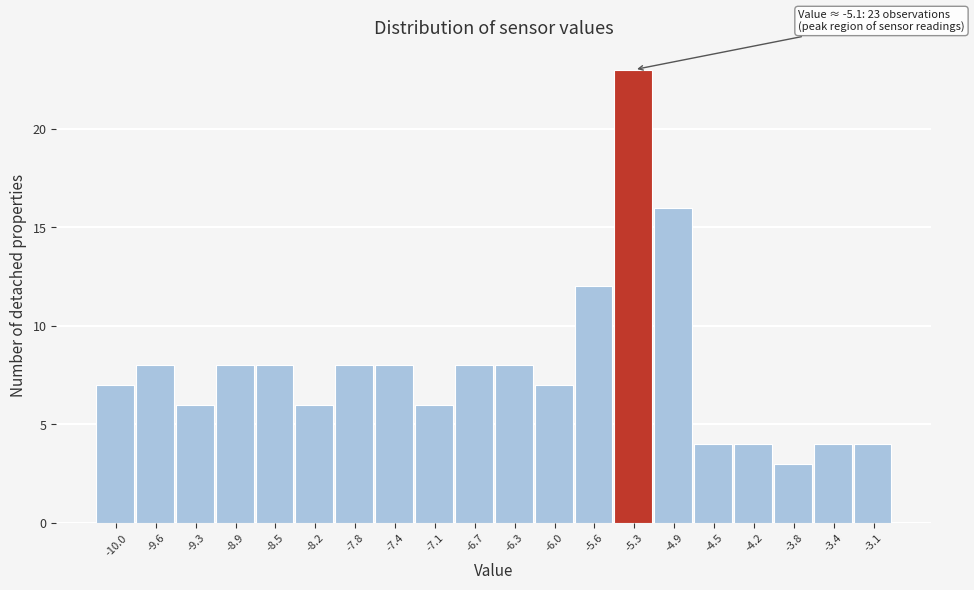

Reading left to right, what are all the values shown in this chart?

-10.0=7	-9.6=8	-9.3=6	-8.9=8	-8.5=8	-8.2=6	-7.8=8	-7.4=8	-7.1=6	-6.7=8	-6.3=8	-6.0=7	-5.6=12	-5.3=23	-4.9=16	-4.5=4	-4.2=4	-3.8=3	-3.4=4	-3.1=4